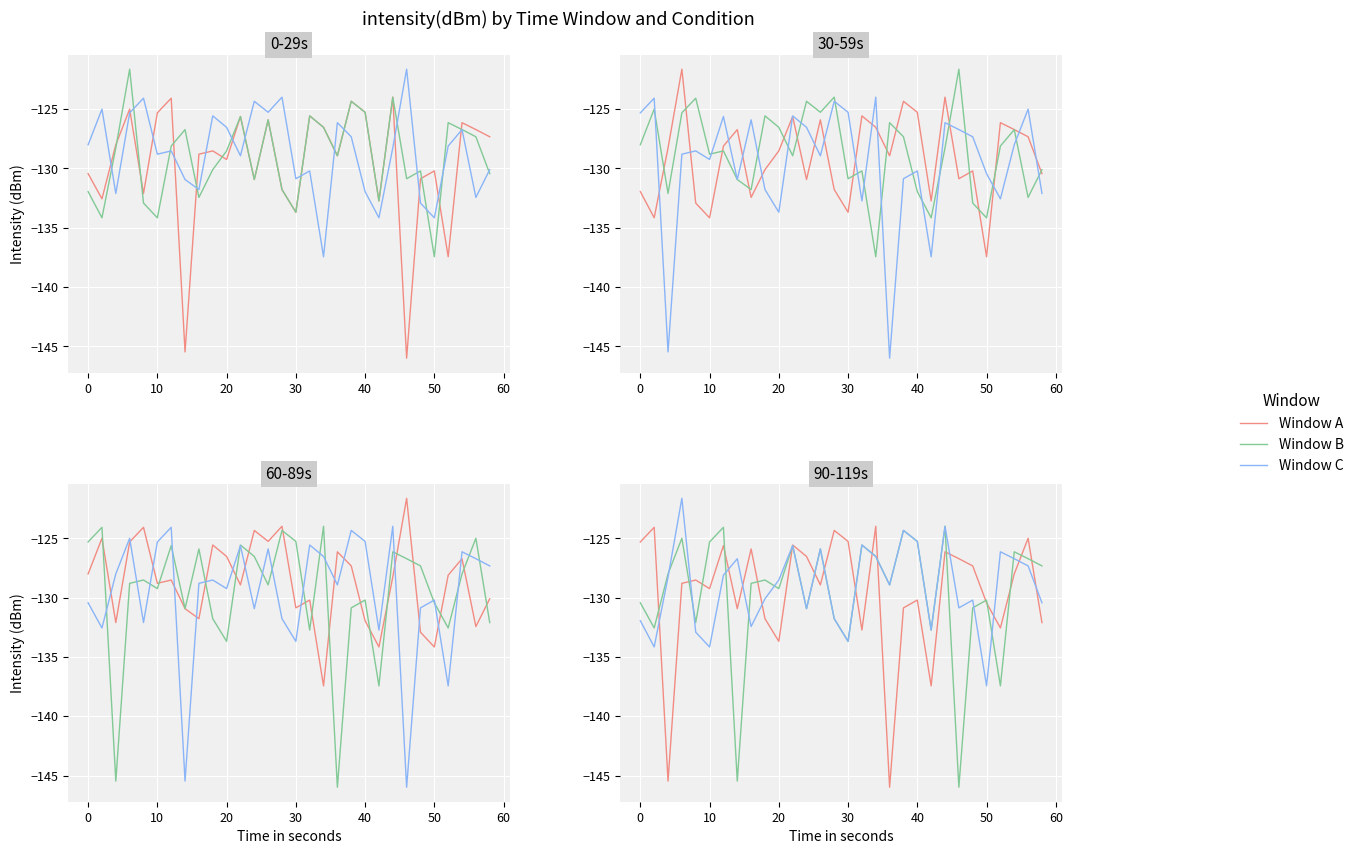

What is the maximum value shown in the chart?

-121.6